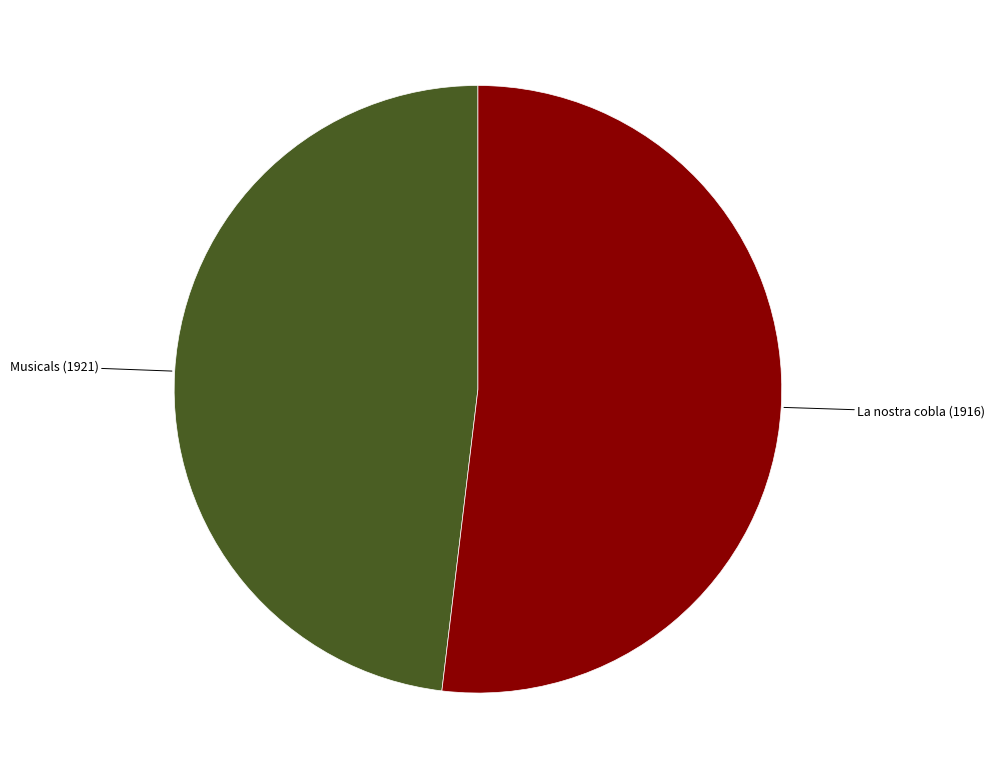

Is there any slice that represents more than half of the pie?

Yes